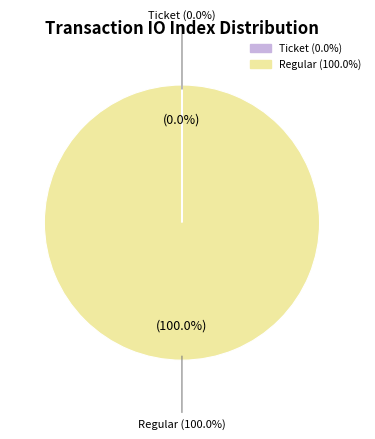

What is the largest slice in the pie chart?

tx_type: Regular (io_index=23)